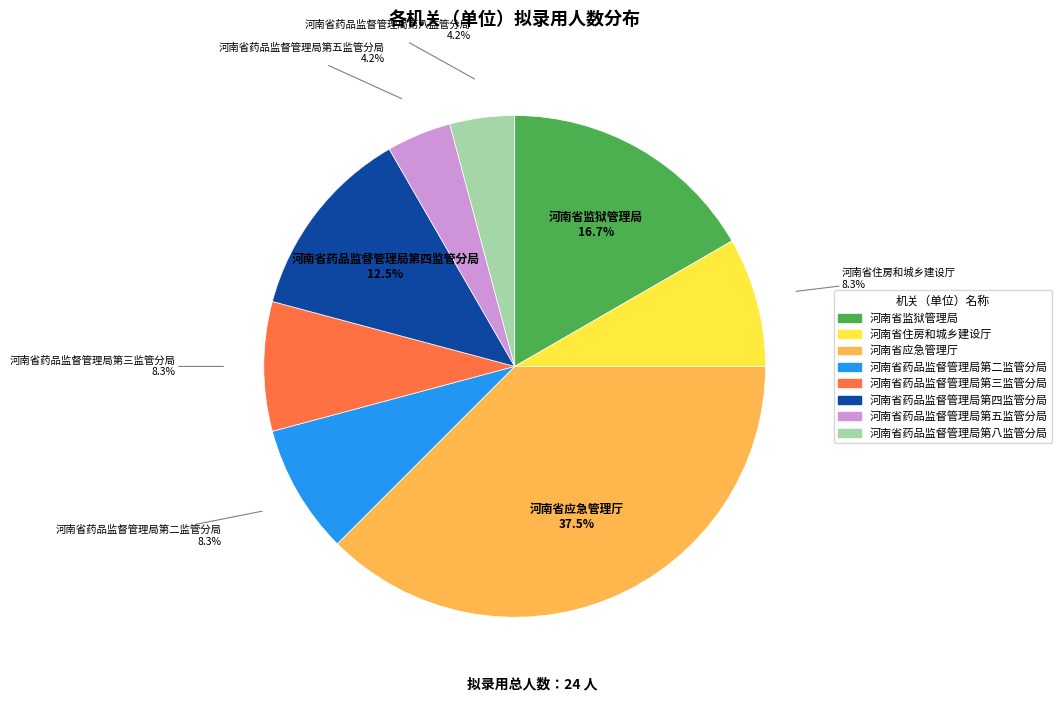

Is the sum of 河南省药品监督管理局第三监管分局 and 河南省住房和城乡建设厅 greater than half?

No